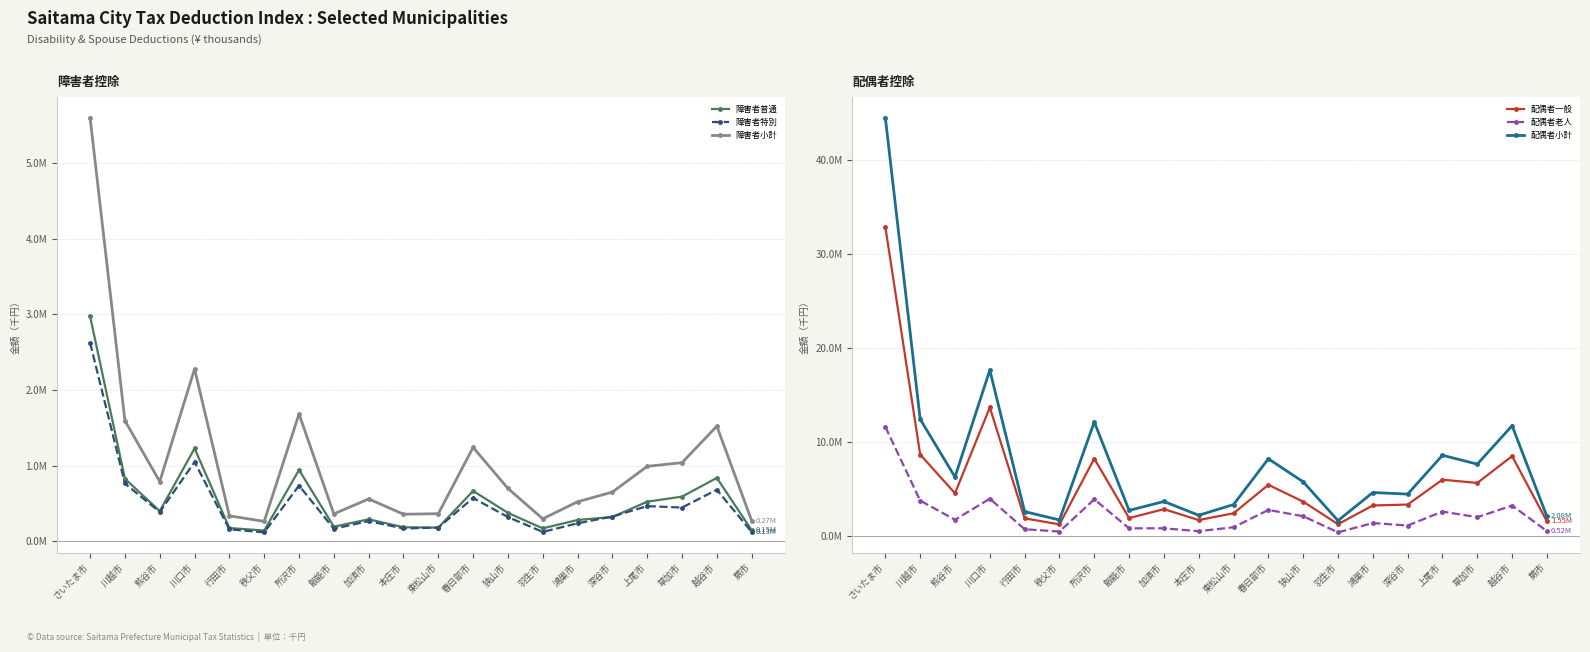

What is the sum of all 配偶者一般 values?

118592980